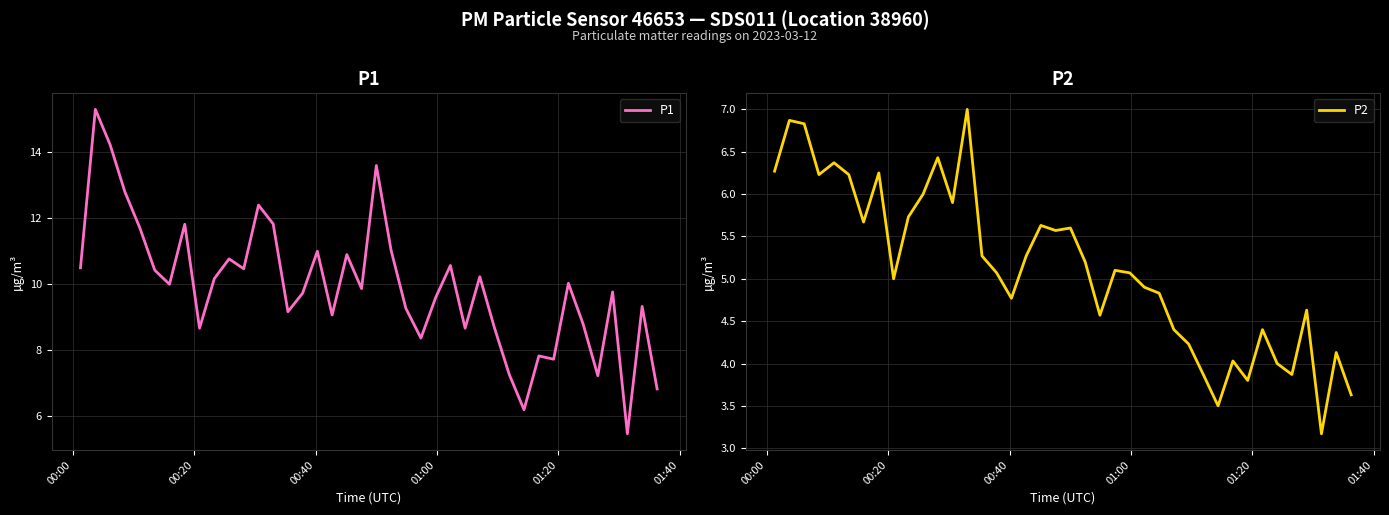

Does the chart display data point markers on the line(s)?

No